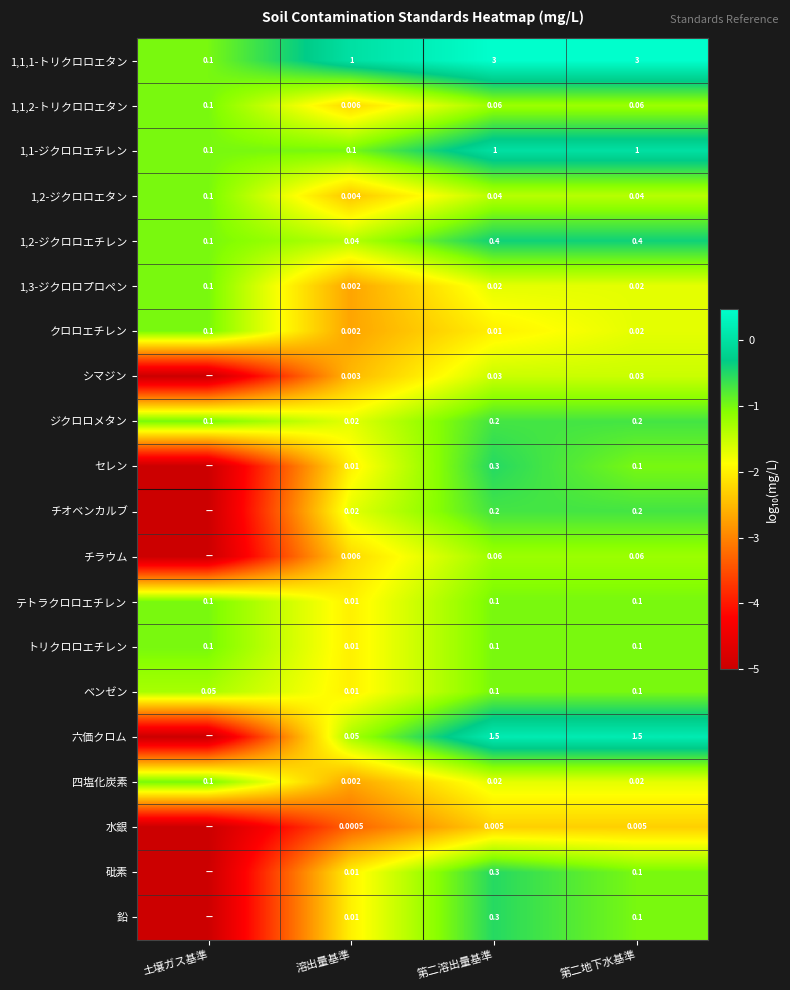

What is the total value across all series at 溶出量基準?

1.3